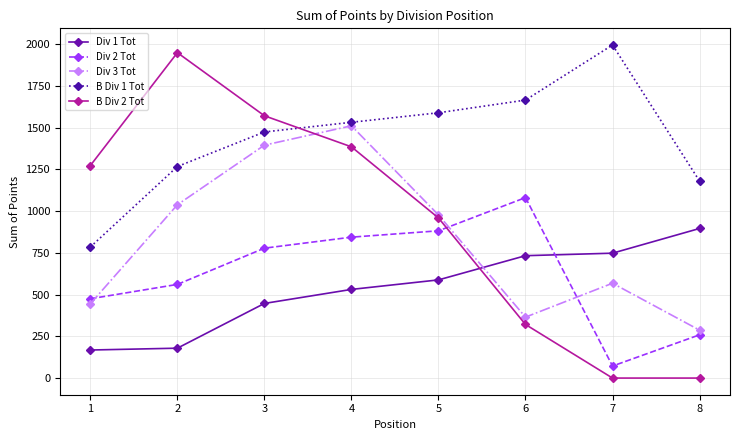

Is this an area chart (filled region under the line)?

No